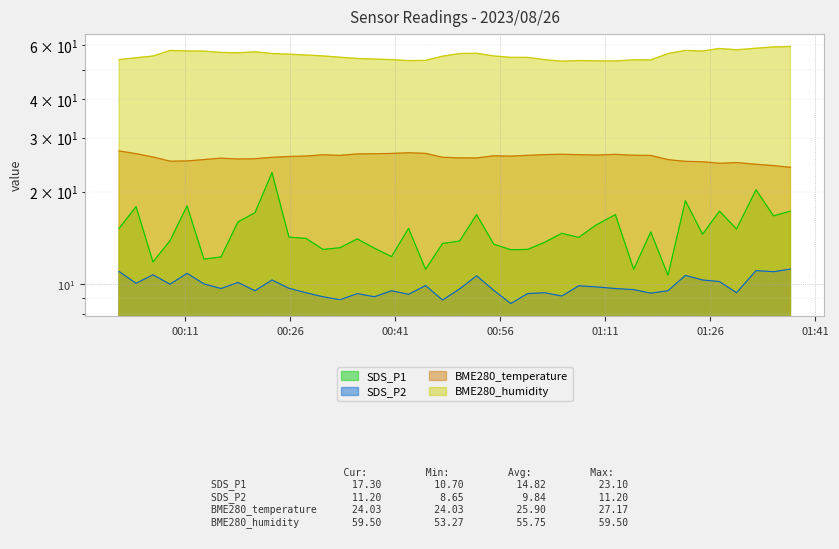

Reading right to left, extract all data points from this chart.

SDS_P1: 17.3	16.7	20.3	15.1	17.3	14.6	18.7	10.7	14.8	11.2	16.9	15.6	14.2	14.7	13.7	13.0	12.9	13.5	16.9	13.8	13.6	11.2	15.2	12.3	13.1	14.1	13.2	13.0	14.1	14.2	23.1	17.1	15.9	12.3	12.1	18.0	13.8	11.8	17.9	15.2
SDS_P2: 11.2	11.0	11.1	9.4	10.2	10.3	10.7	9.5	9.3	9.6	9.7	9.8	9.9	9.2	9.4	9.3	8.7	9.6	10.7	9.7	8.9	9.9	9.3	9.5	9.1	9.3	8.9	9.1	9.4	9.7	10.3	9.5	10.1	9.7	10.0	10.8	10.0	10.7	10.1	11.0
BME280_temperature: 24.0	24.3	24.6	24.9	24.8	25.1	25.1	25.5	26.3	26.3	26.5	26.4	26.4	26.5	26.4	26.3	26.1	26.2	25.8	25.8	25.9	26.7	26.8	26.7	26.6	26.6	26.3	26.4	26.1	26.1	25.9	25.6	25.6	25.7	25.5	25.2	25.2	26.0	26.6	27.2
BME280_humidity: 59.5	59.3	58.7	58.0	58.6	57.5	57.8	56.4	53.8	53.8	53.4	53.4	53.5	53.3	53.9	54.8	54.8	55.4	56.5	56.4	55.3	53.6	53.5	53.9	54.1	54.4	54.9	55.4	55.8	56.1	56.5	57.2	56.7	56.9	57.5	57.5	57.8	55.4	54.7	53.9